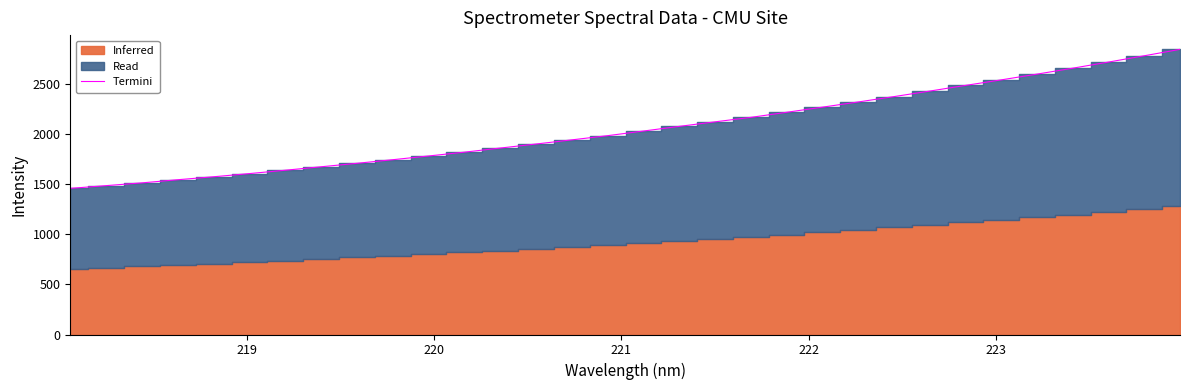

What is the highest value of the Termini series?

2845.2